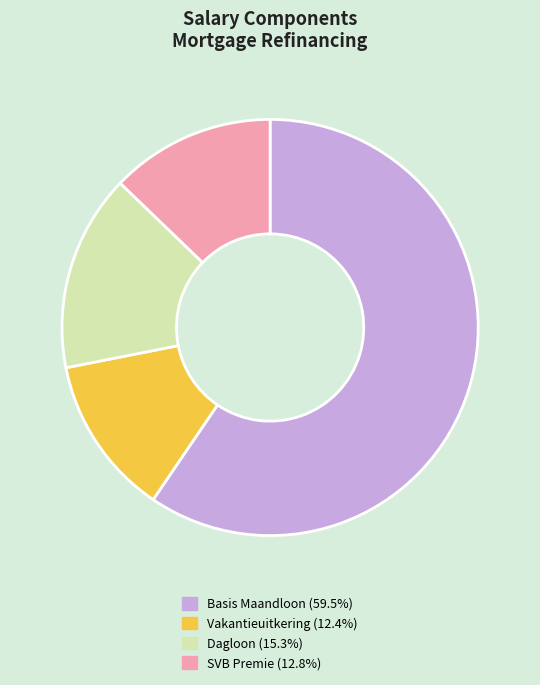

Does SVB Premie (12.8%) represent more than half of the total?

No